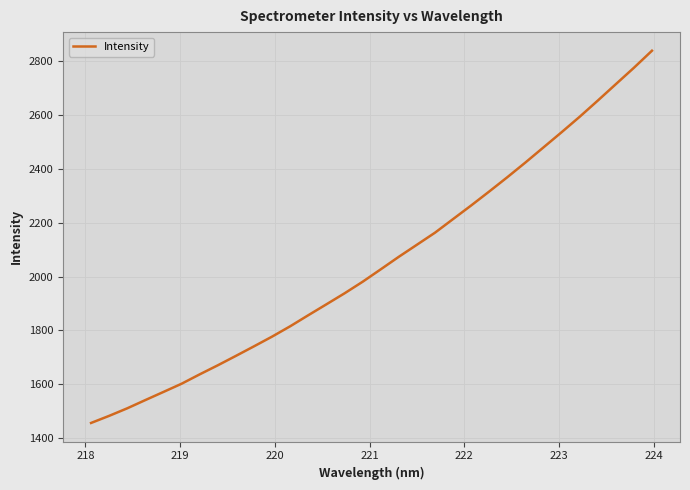

What is the smallest value displayed?

1456.4